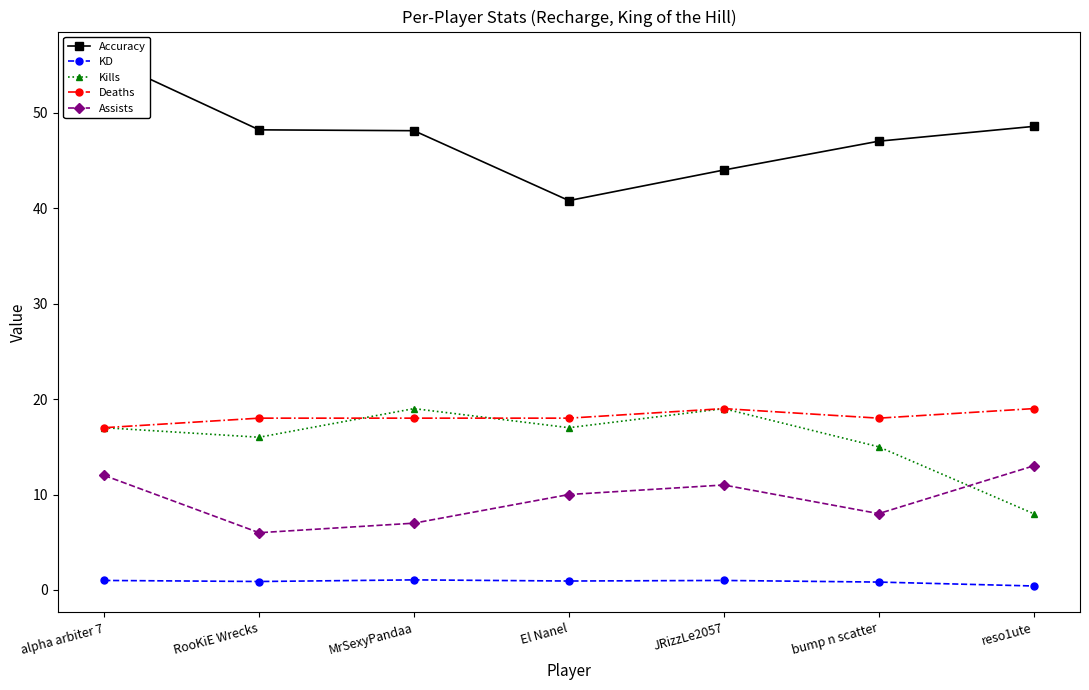

Which series has the largest total across all categories?

Accuracy